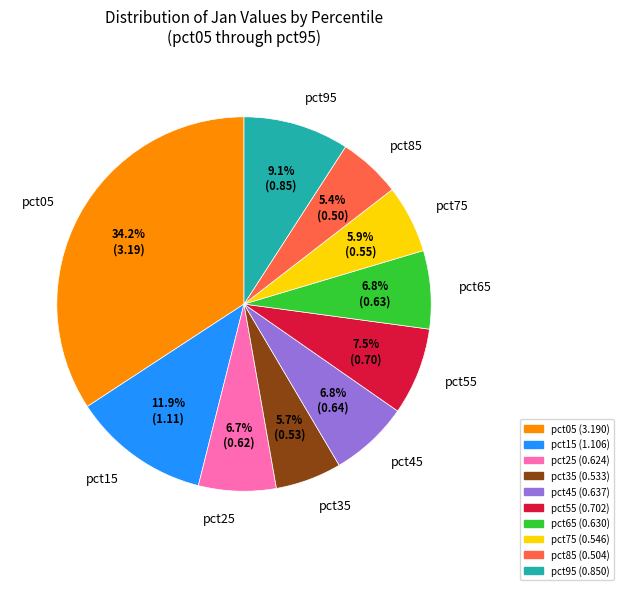

Is pct75 the majority of the pie?

No